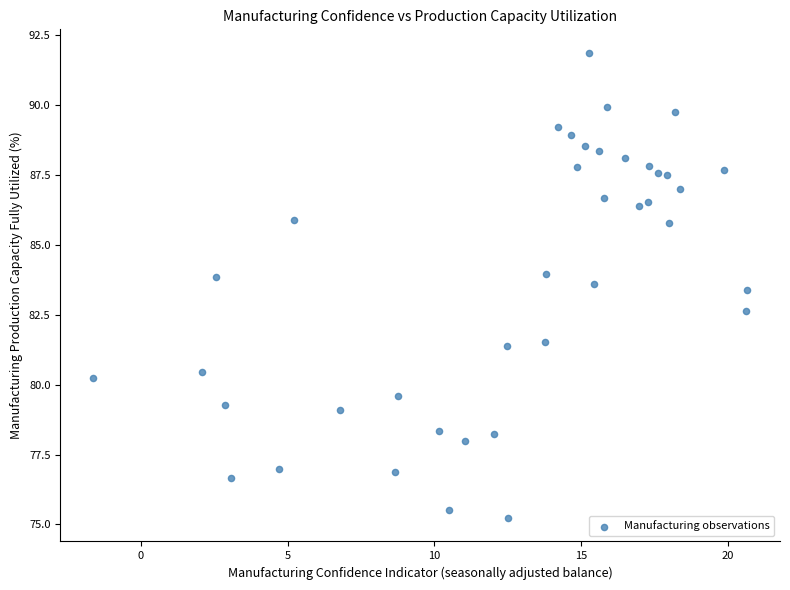

What is the range of X values (max minus min)?

22.3